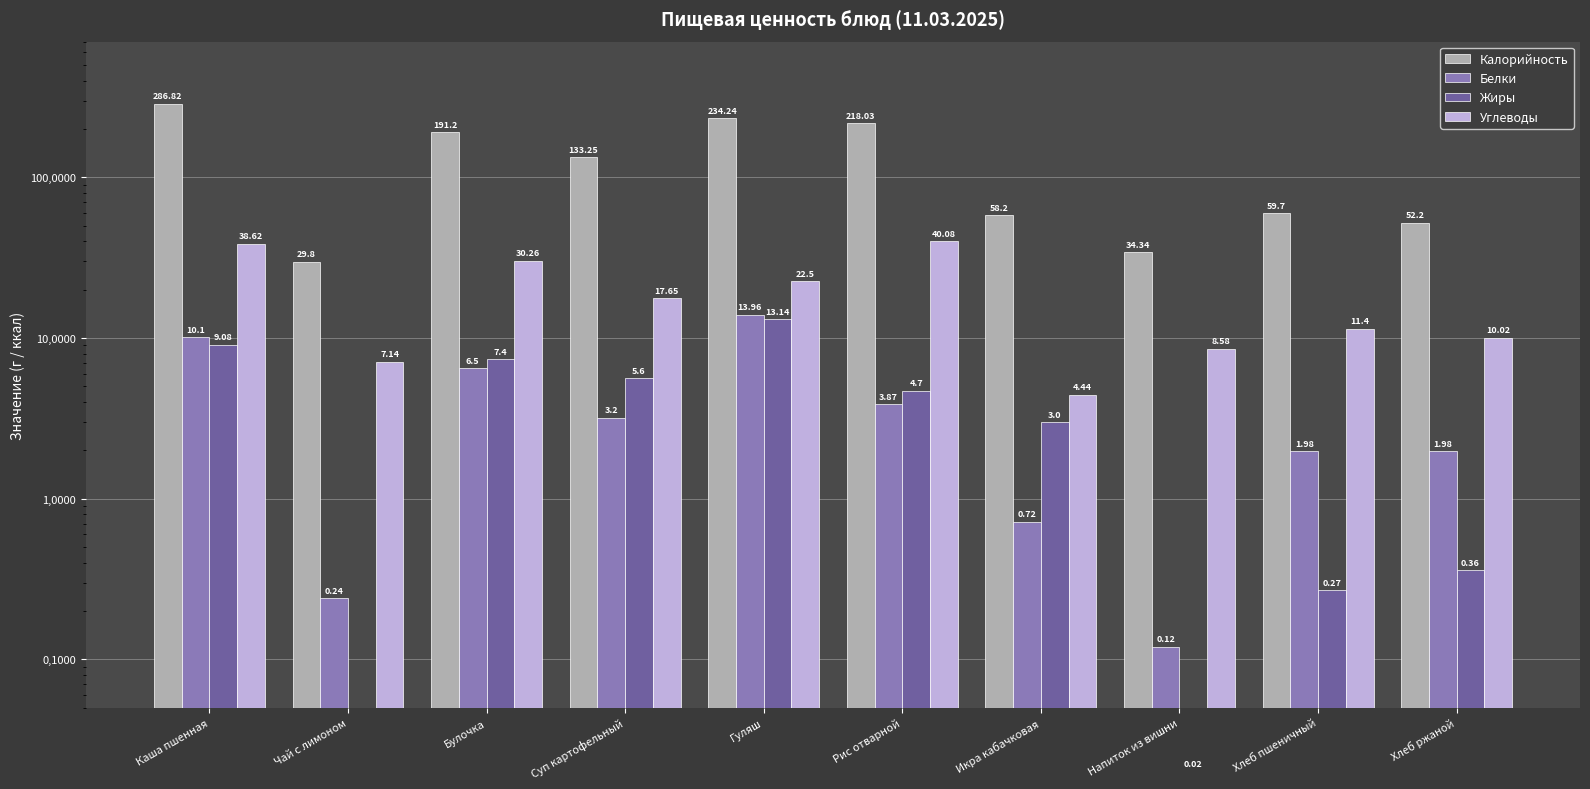

Between Хлеб пшеничный and Хлеб ржаной, which is larger?

Хлеб пшеничный